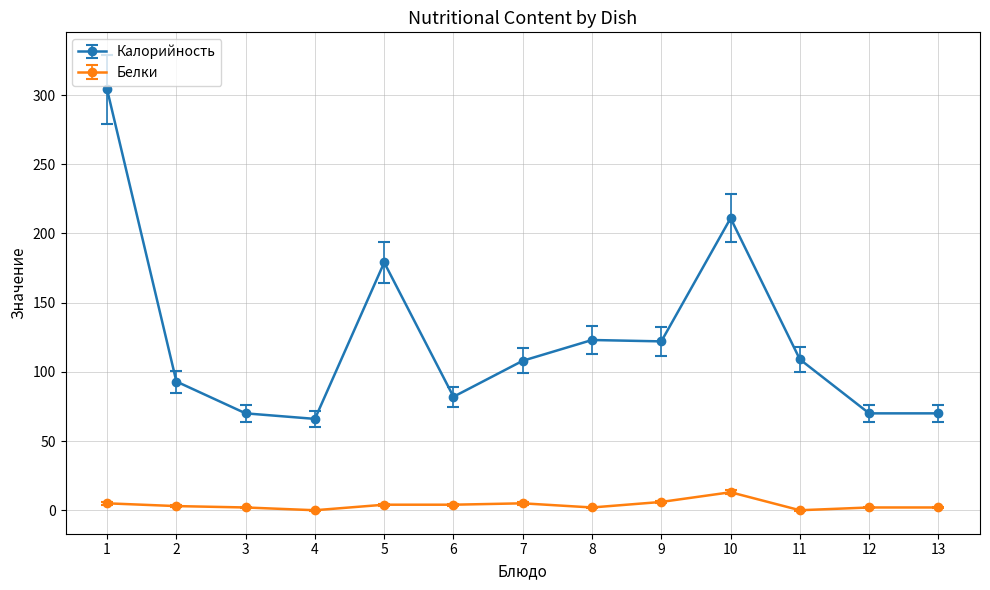

At which category is the sum across all series the highest?

1